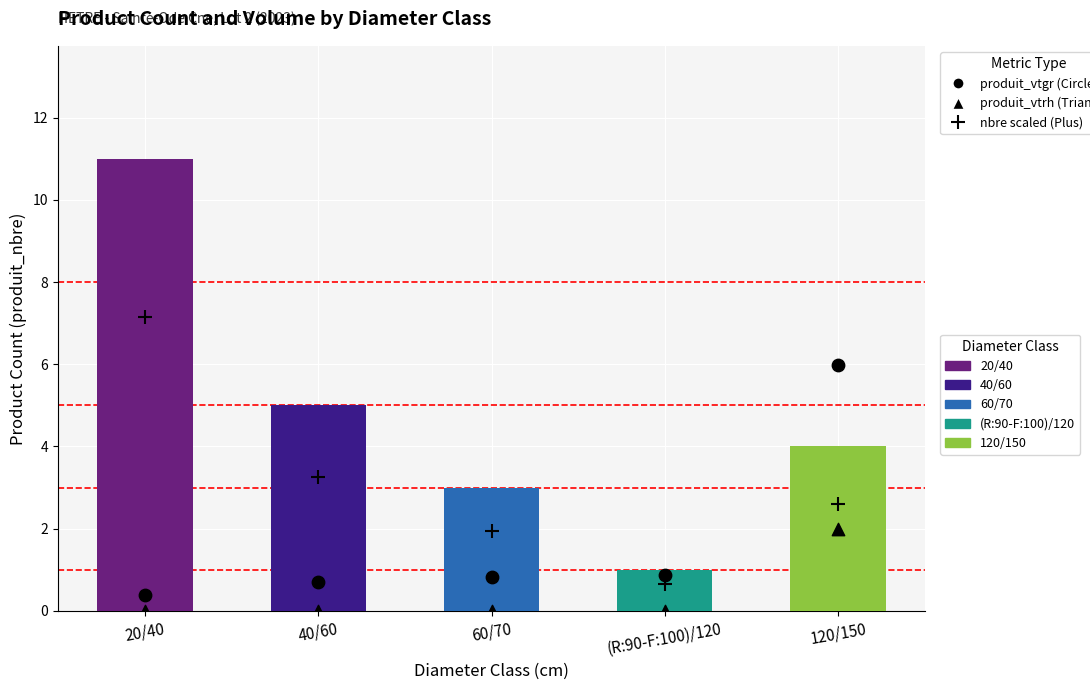

Is the value of nbre scaled (Plus) at (R:90-F:100)/120 greater than the value of produit_vtrh (Triangle) at 120/150?

No